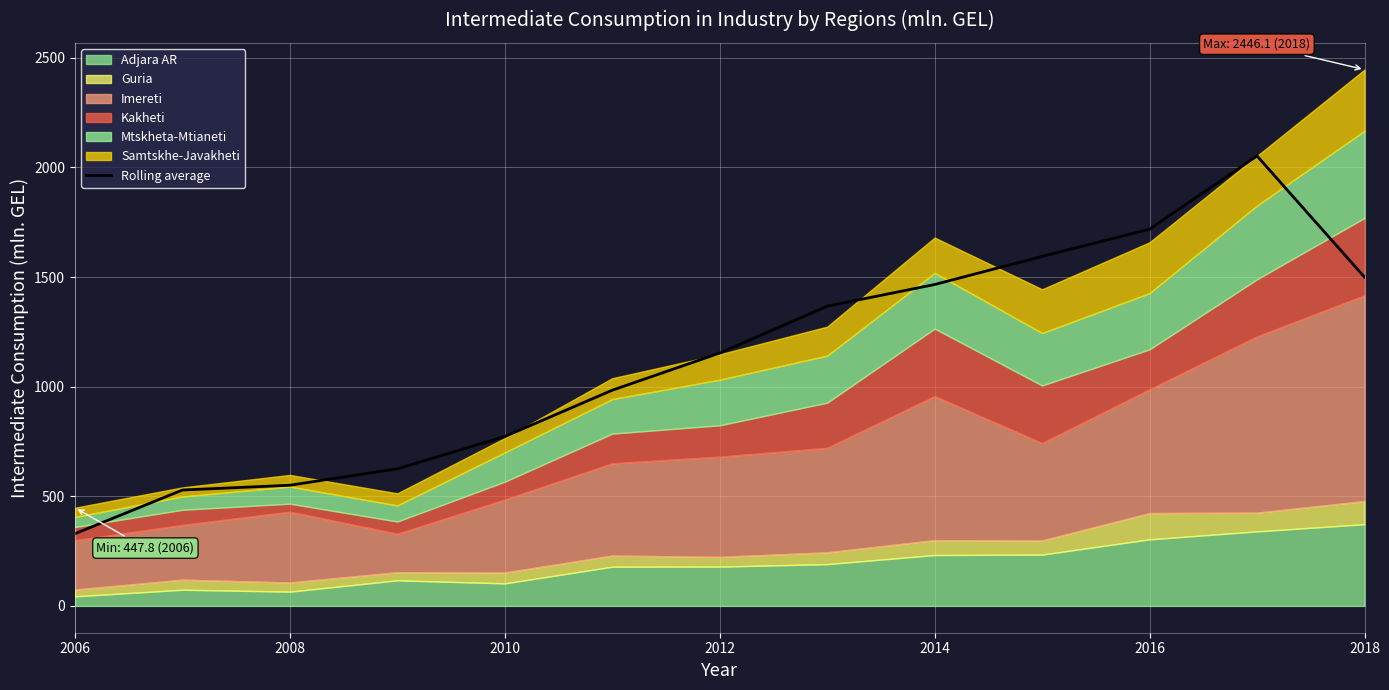

The Rolling average series shows 329.5 at 2006. True or false?

True